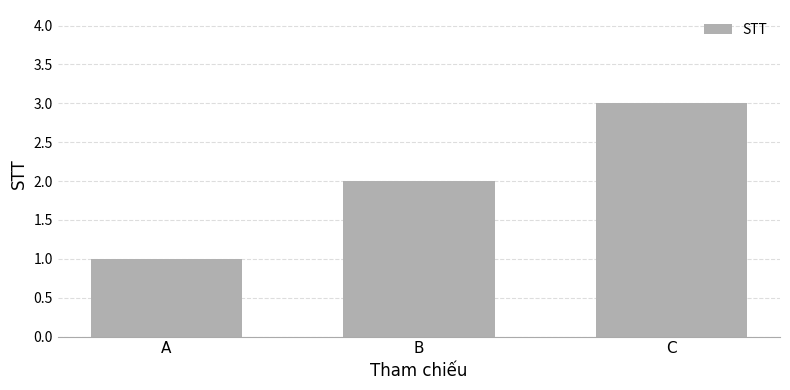

Is it true that the value at C is 3?

True